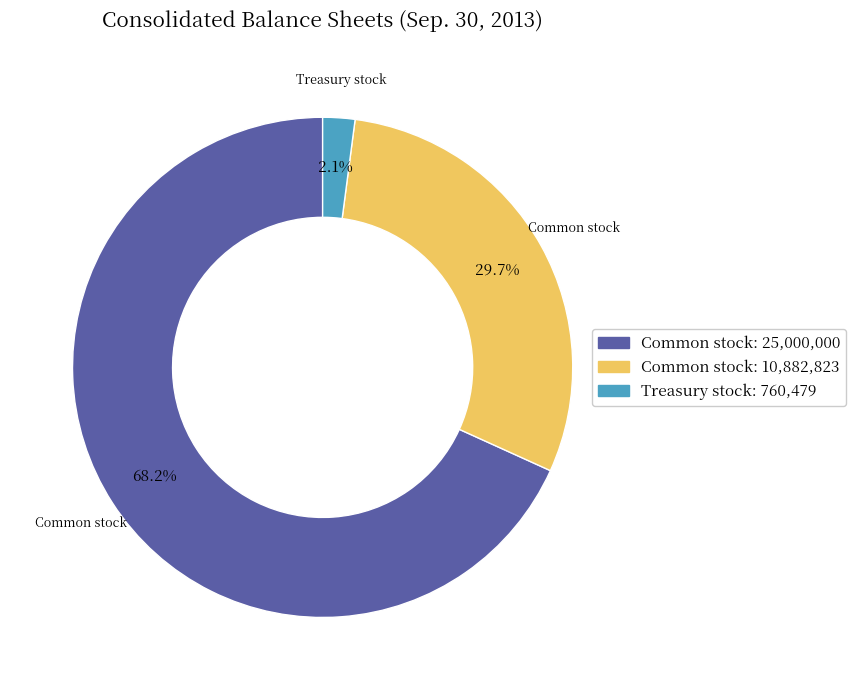

Is there a majority slice in this chart?

Yes